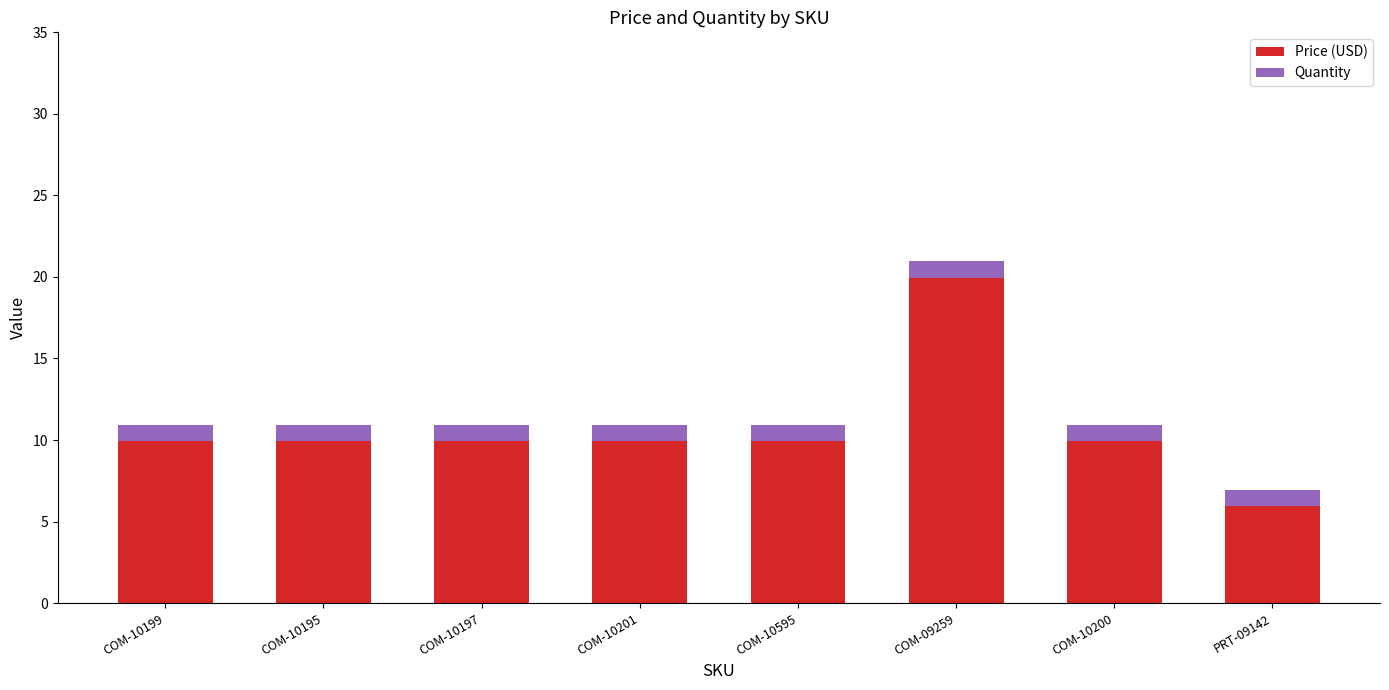

At which category is the sum across all series the highest?

COM-09259